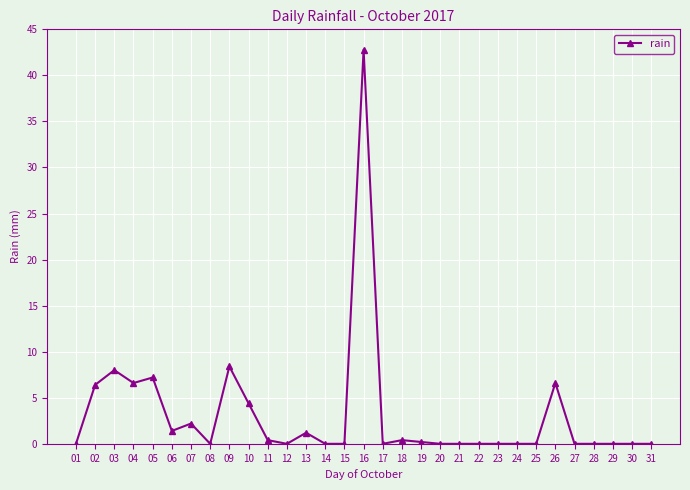

Where is the first local maximum?

03